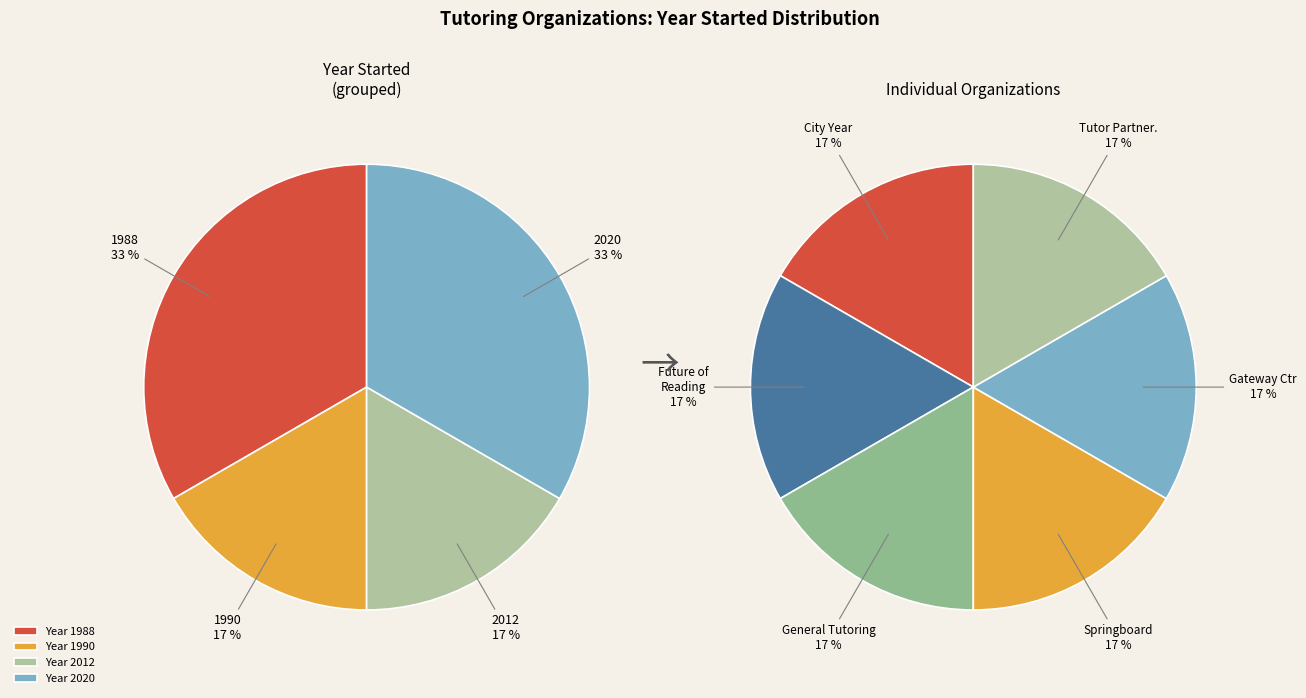

Which category has the biggest portion of the pie?

Future of Reading